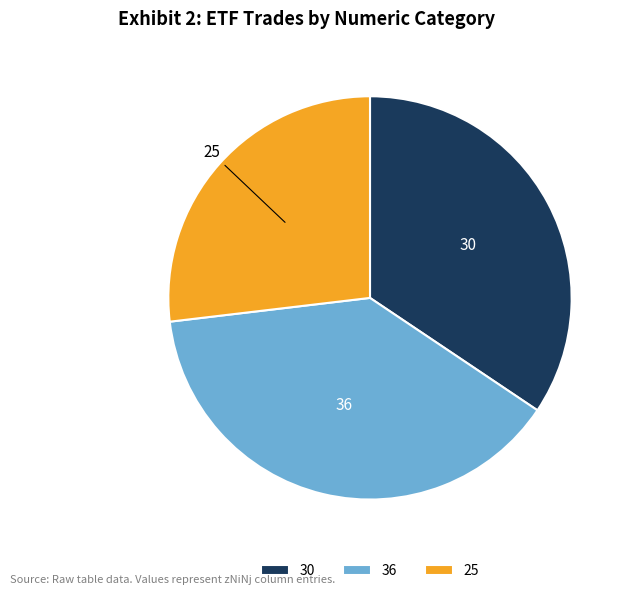

Is 30 the majority of the pie?

No